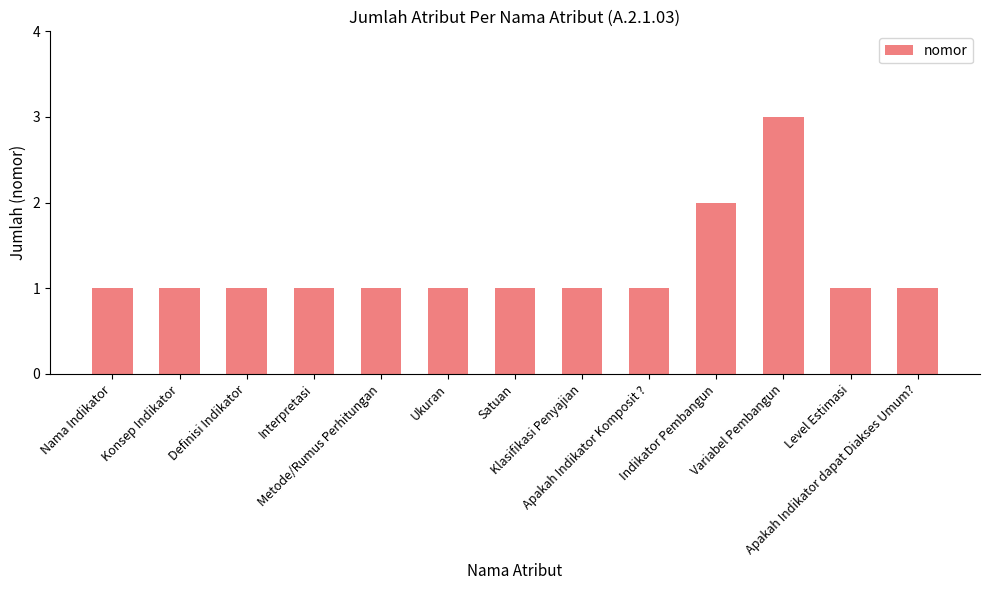

The value at Satuan is 2. True or false?

False